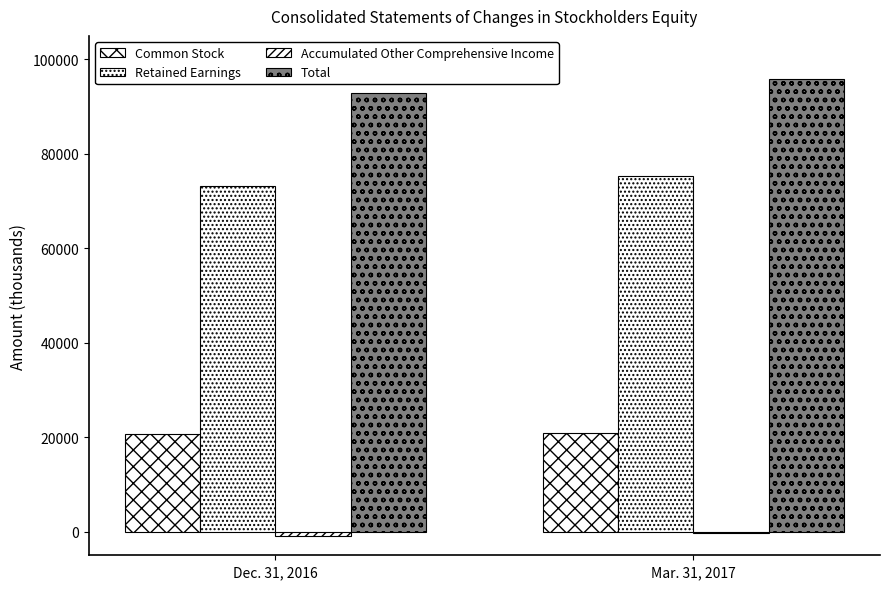

At Mar. 31, 2017, list the series in order from smallest to largest.

Accumulated Other Comprehensive Income, Common Stock, Retained Earnings, Total